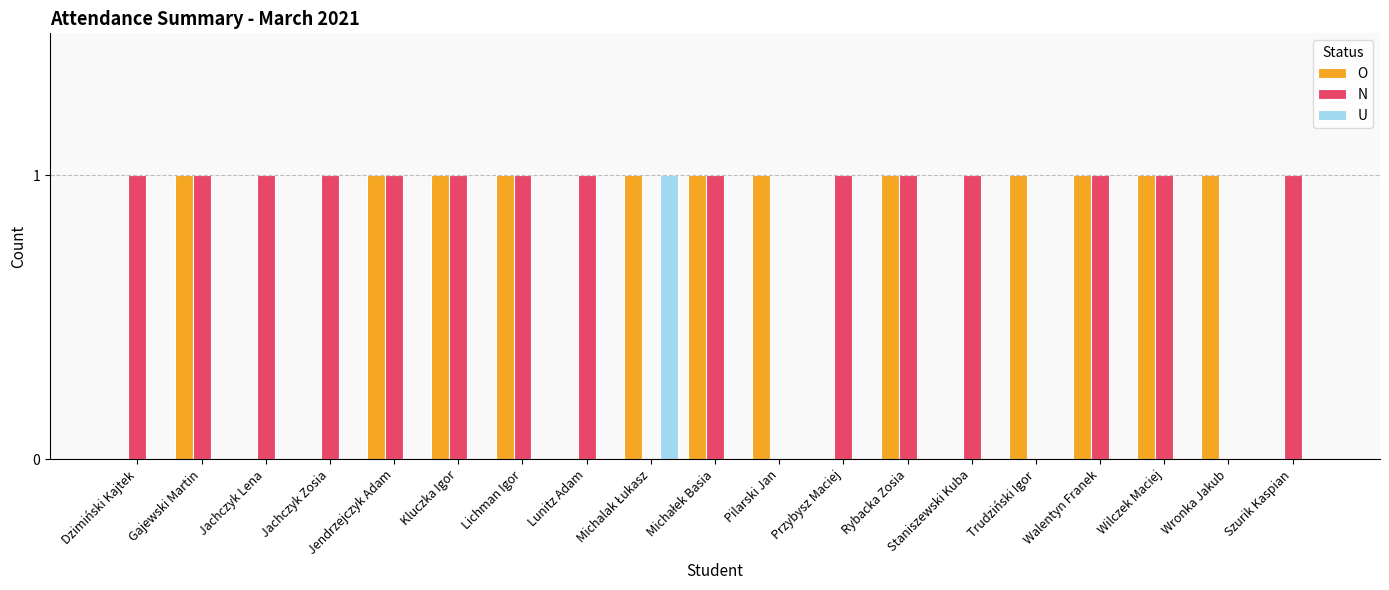

Reading left to right, extract all data points from this chart.

O: 0	1	0	0	1	1	1	0	1	1	1	0	1	0	1	1	1	1	0
N: 1	1	1	1	1	1	1	1	0	1	0	1	1	1	0	1	1	0	1
U: 0	0	0	0	0	0	0	0	1	0	0	0	0	0	0	0	0	0	0